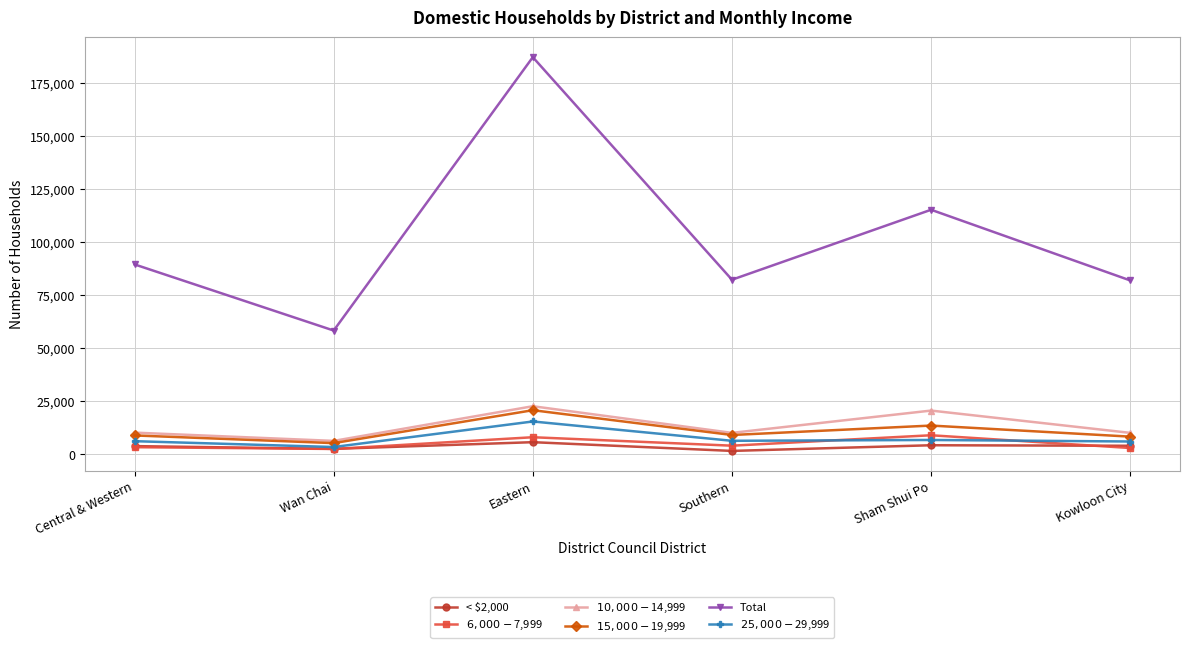

True or false: < $2,000 and Total intersect in this chart.

False